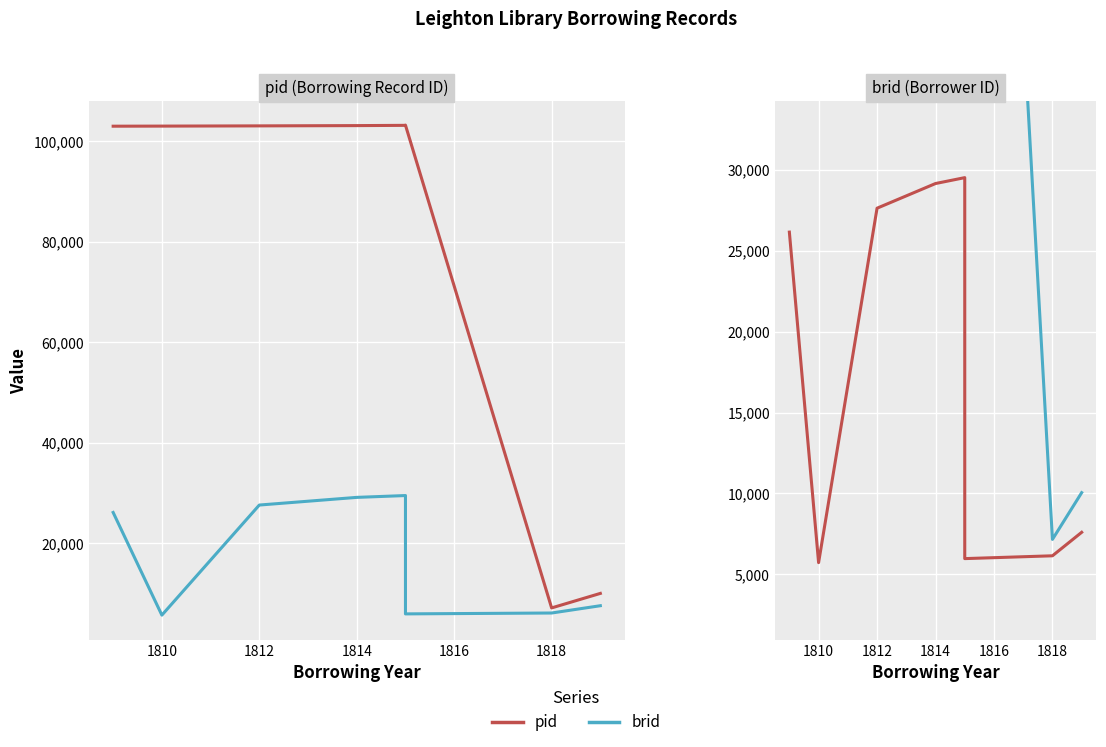

Where does the brid series first go above 26153?

1812